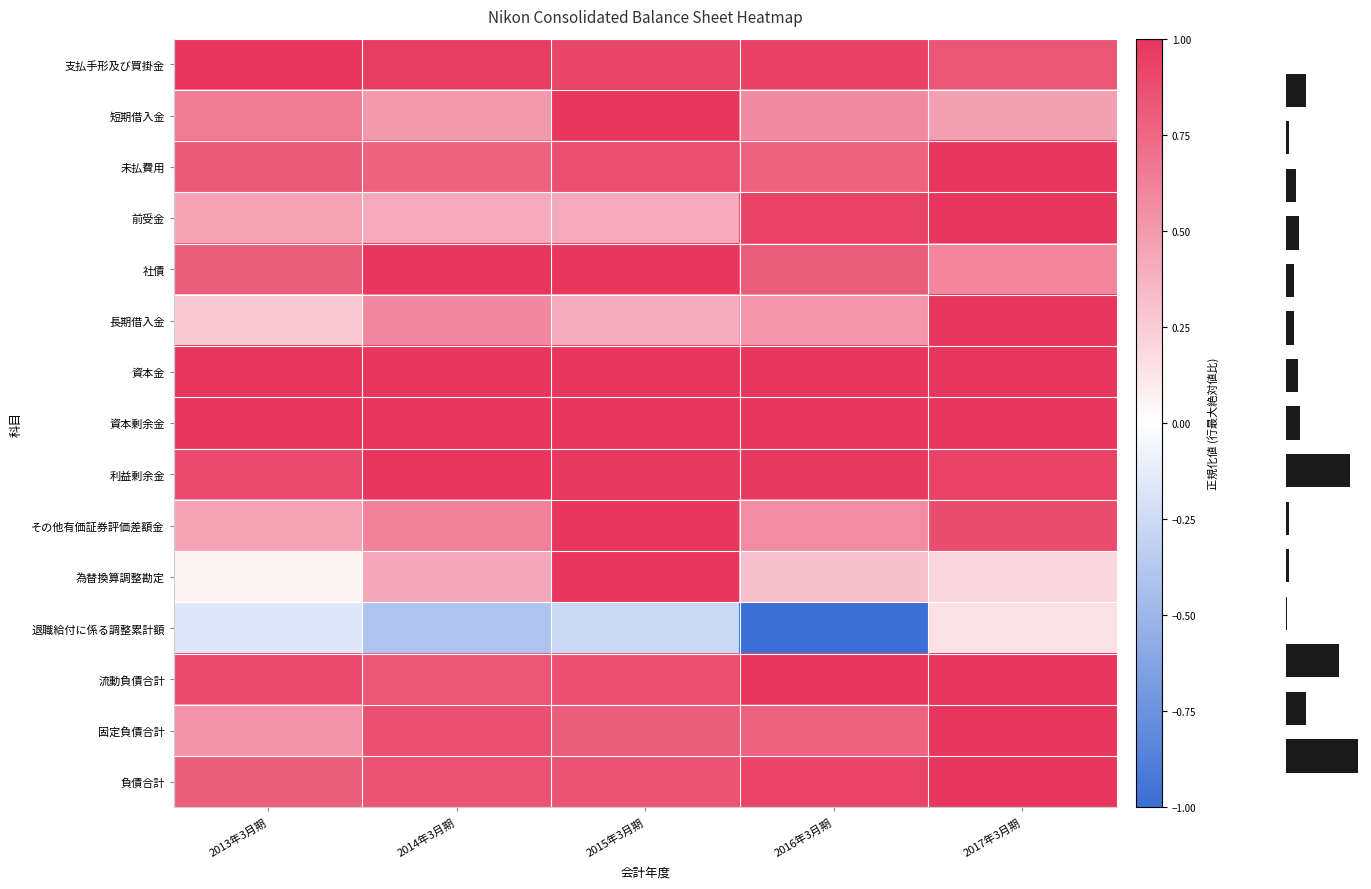

What is the smallest value displayed?

-1.0